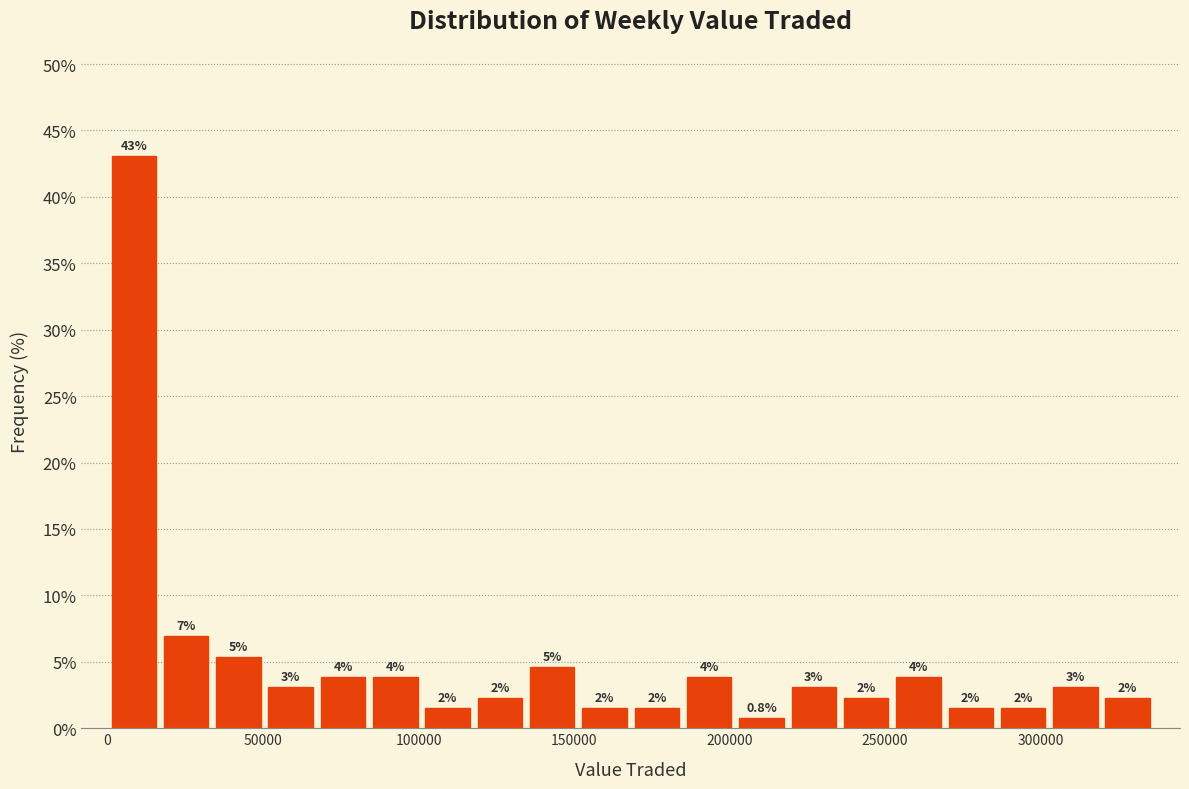

Read against the x-axis, roughly where is the centre of the tallest bar?

10000